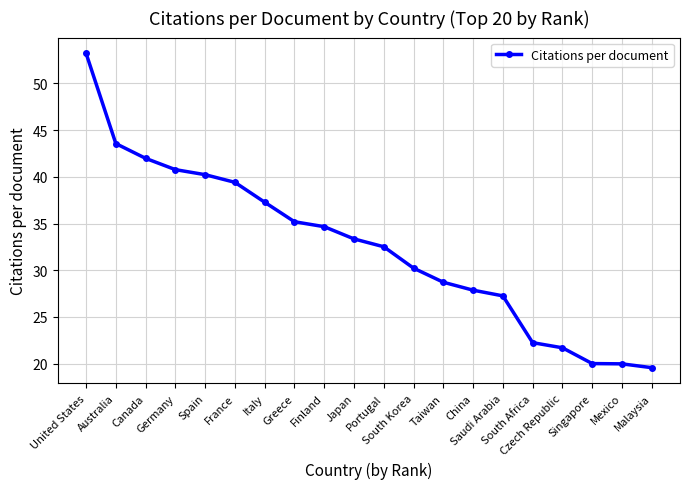

Approximately how many times larger is the value at Germany compared to Finland?

1.2